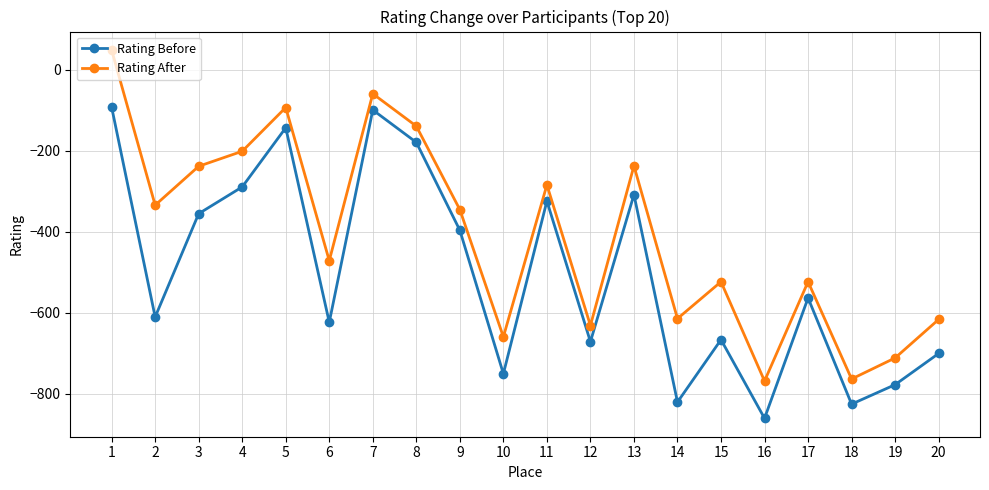

Which series changed the most between 7 and 16?

Rating Before